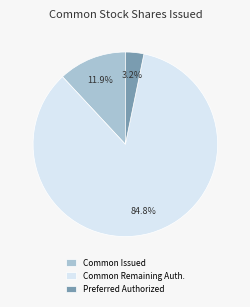

Combined, do Preferred Authorized and Common Remaining Auth. account for over 50%?

Yes